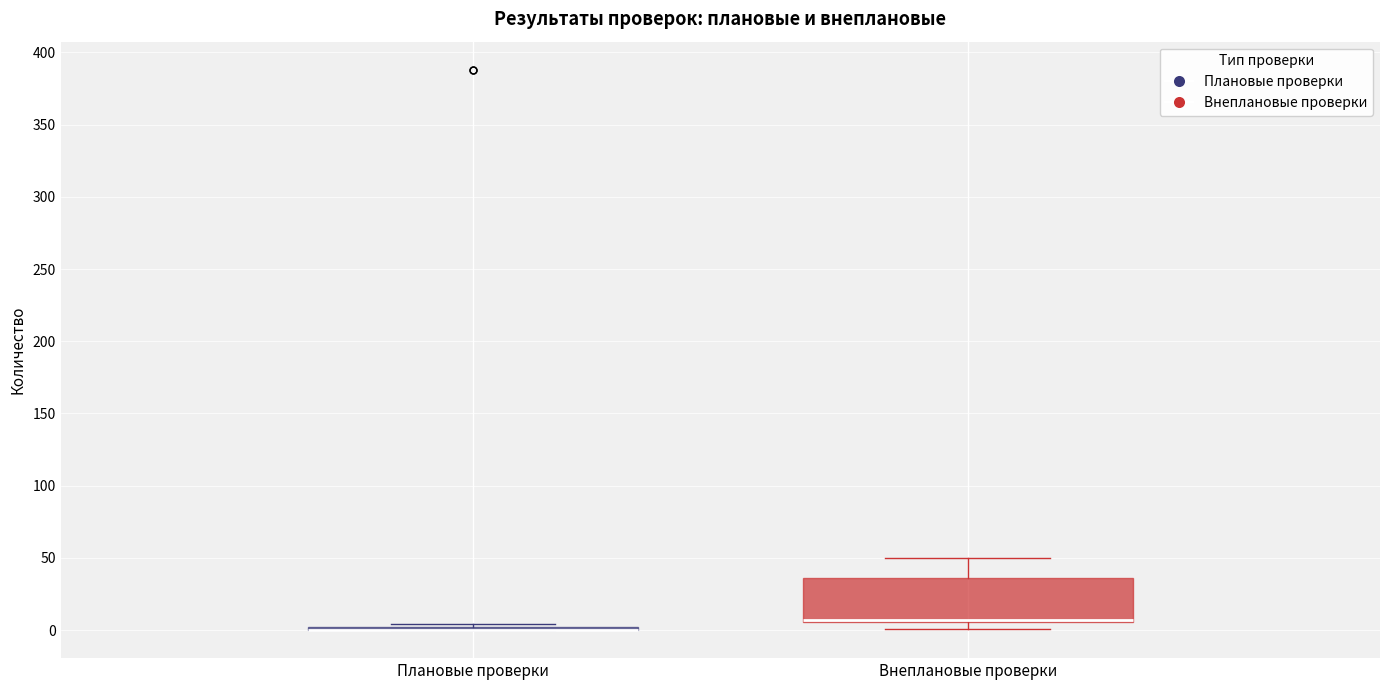

Which box is the tallest, from its lower edge to its upper edge?

Внеплановые проверки